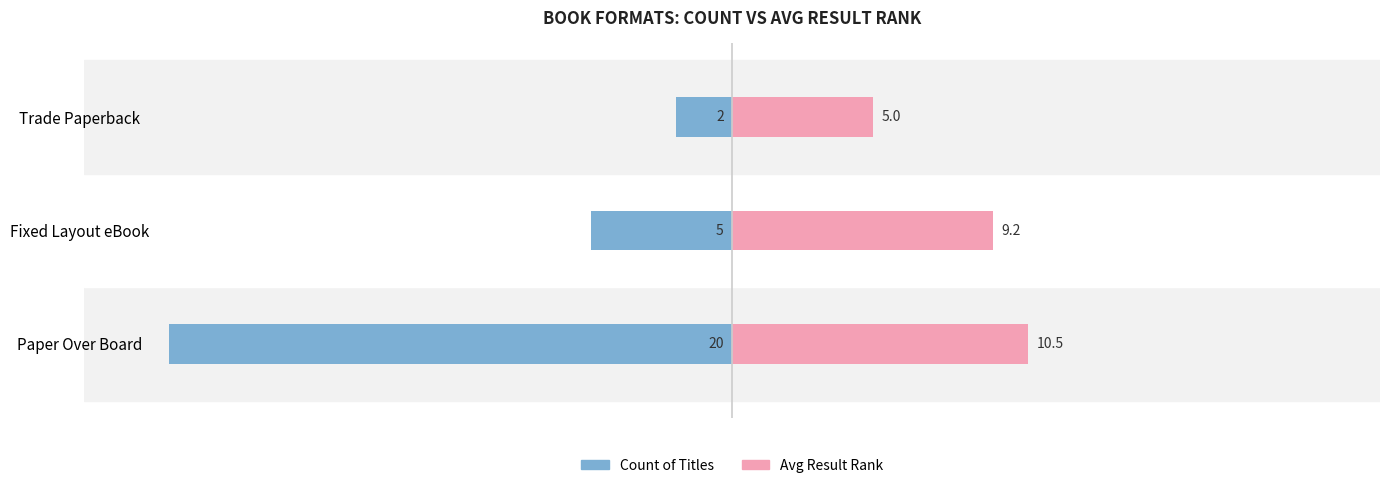

True or false: Count of Titles has a value of -30.3 at Paper Over Board.

False